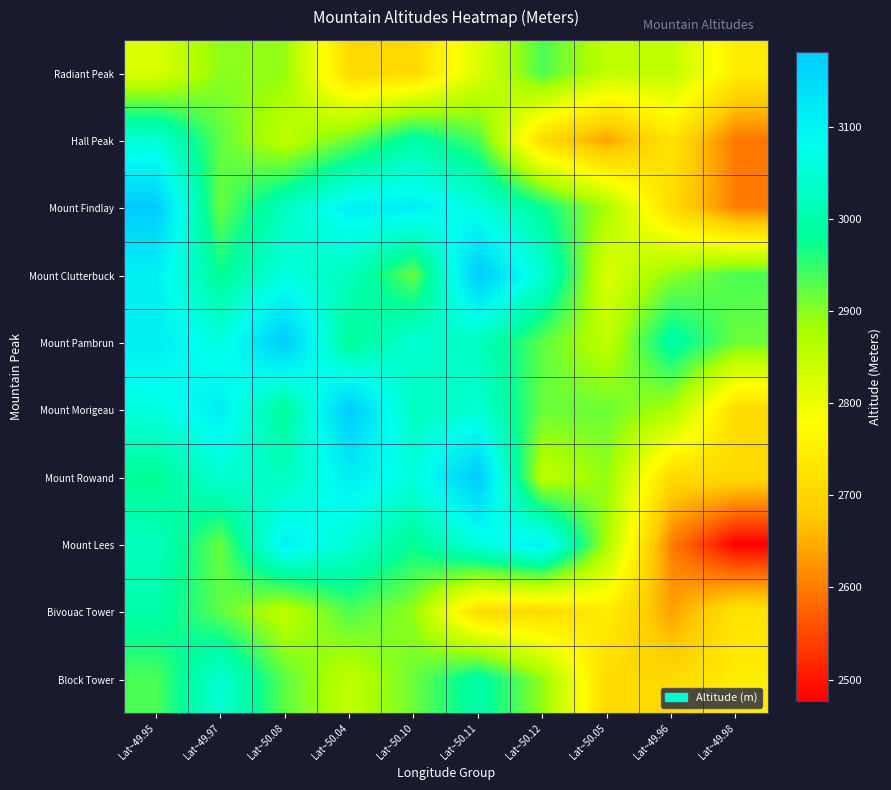

Reading left to right, transcribe all the data shown in this chart.

Radiant Peak: Lat~49.95=2821	Lat~49.97=2897	Lat~50.08=2892	Lat~50.04=2706	Lat~50.10=2707	Lat~50.11=2821	Lat~50.12=2935	Lat~50.05=2853	Lat~49.96=2852	Lat~49.98=2745
Hall Peak: Lat~49.95=3048	Lat~49.97=2924	Lat~50.08=2854	Lat~50.04=2916	Lat~50.10=2998	Lat~50.11=2934	Lat~50.12=2706	Lat~50.05=2638	Lat~49.96=2726	Lat~49.98=2595
Mount Findlay: Lat~49.95=3181	Lat~49.97=2918	Lat~50.08=3022	Lat~50.04=3106	Lat~50.10=3110	Lat~50.11=3062	Lat~50.12=2977	Lat~50.05=2876	Lat~49.96=2709	Lat~49.98=2601
Mount Clutterbuck: Lat~49.95=3106	Lat~49.97=2977	Lat~50.08=3062	Lat~50.04=3022	Lat~50.10=2918	Lat~50.11=3181	Lat~50.12=3048	Lat~50.05=2821	Lat~49.96=2897	Lat~49.98=2935
Mount Pambrun: Lat~49.95=3110	Lat~49.97=3062	Lat~50.08=3181	Lat~50.04=2977	Lat~50.10=3048	Lat~50.11=3022	Lat~50.12=2924	Lat~50.05=2854	Lat~49.96=2998	Lat~49.98=2916
Mount Morigeau: Lat~49.95=3062	Lat~49.97=3110	Lat~50.08=2977	Lat~50.04=3181	Lat~50.10=3022	Lat~50.11=3048	Lat~50.12=2918	Lat~50.05=2916	Lat~49.96=2876	Lat~49.98=2709
Mount Rowand: Lat~49.95=2977	Lat~49.97=3048	Lat~50.08=3022	Lat~50.04=3110	Lat~50.10=3062	Lat~50.11=3181	Lat~50.12=2854	Lat~50.05=2892	Lat~49.96=2706	Lat~49.98=2707
Mount Lees: Lat~49.95=3022	Lat~49.97=2918	Lat~50.08=3106	Lat~50.04=3048	Lat~50.10=2977	Lat~50.11=3062	Lat~50.12=3110	Lat~50.05=2876	Lat~49.96=2601	Lat~49.98=2477
Bivouac Tower: Lat~49.95=2998	Lat~49.97=2924	Lat~50.08=2854	Lat~50.04=2934	Lat~50.10=2892	Lat~50.11=2706	Lat~50.12=2707	Lat~50.05=2745	Lat~49.96=2638	Lat~49.98=2726
Block Tower: Lat~49.95=2934	Lat~49.97=3048	Lat~50.08=2924	Lat~50.04=2854	Lat~50.10=2916	Lat~50.11=2998	Lat~50.12=2892	Lat~50.05=2706	Lat~49.96=2707	Lat~49.98=2745